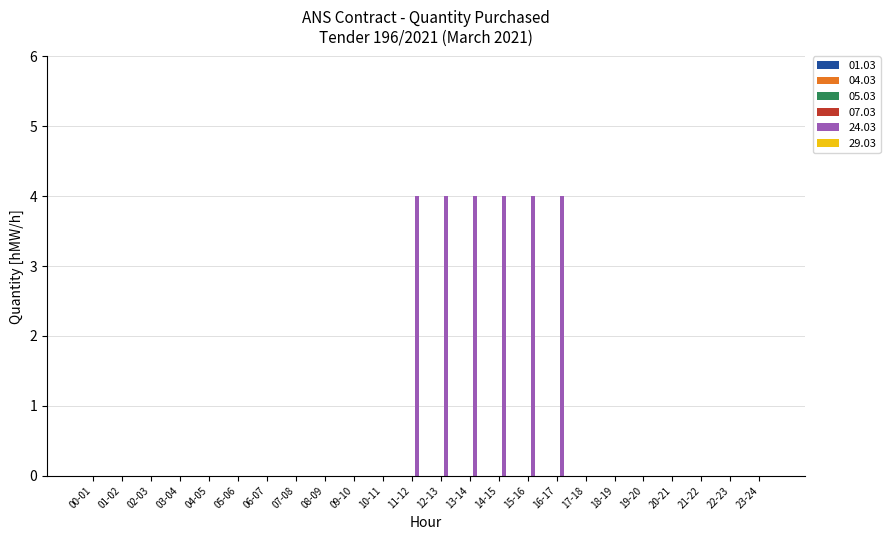

Is it true that the value at 12-13 is 6?

False